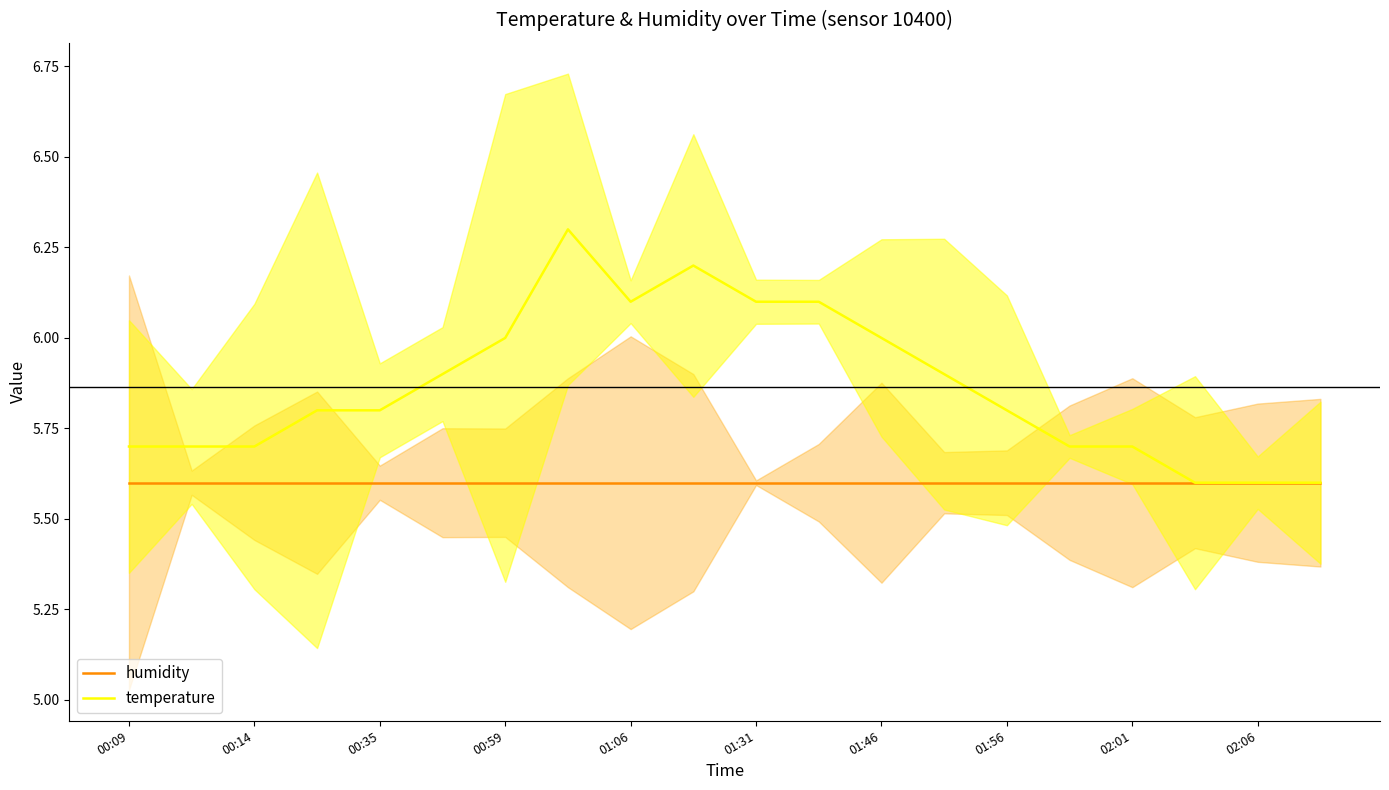

What is the maximum value for humidity?

5.6